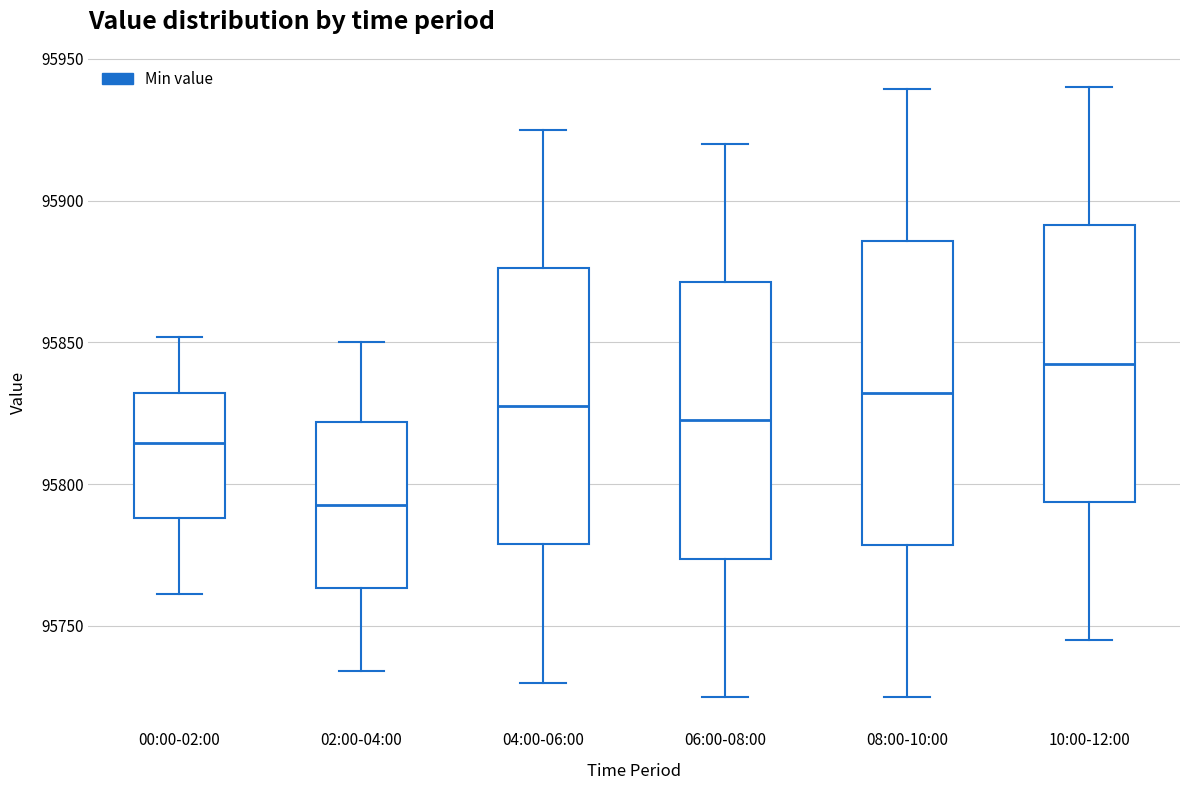

Reading left to right, transcribe this box plot: for each box, give where its median line is, the range the box spans, and where its two whiskers end, as read against the y-axis. The values are not printed on the chart, so give them approximately, as read against the axis.

00:00-02:00: median 95815, box 95790 to 95830, whiskers 95760 to 95850
02:00-04:00: median 95795, box 95765 to 95820, whiskers 95735 to 95850
04:00-06:00: median 95830, box 95780 to 95875, whiskers 95730 to 95925
06:00-08:00: median 95825, box 95775 to 95870, whiskers 95725 to 95920
08:00-10:00: median 95830, box 95780 to 95885, whiskers 95725 to 95940
10:00-12:00: median 95845, box 95795 to 95890, whiskers 95745 to 95940